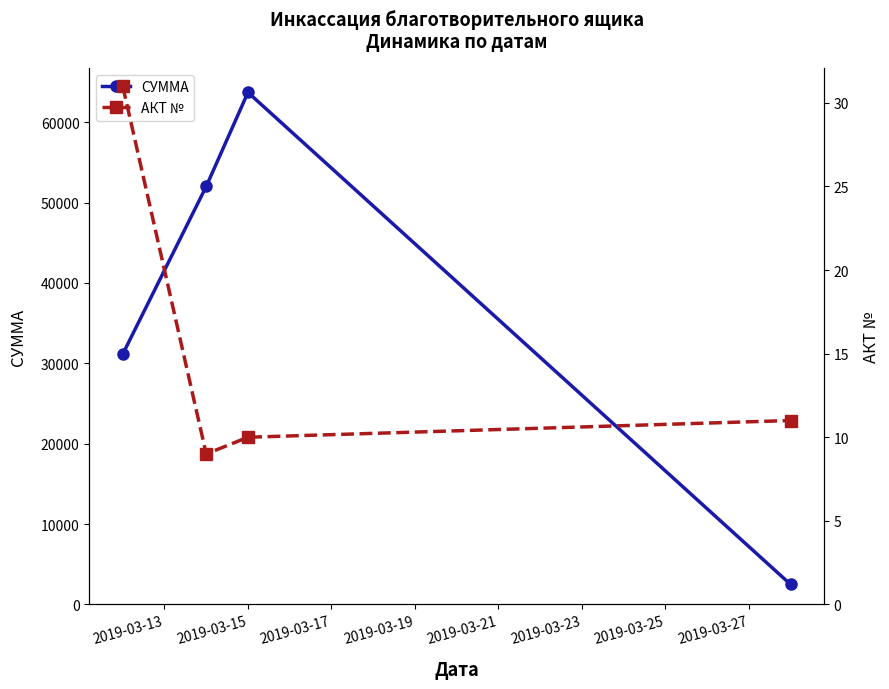

What is the difference between the maximum and second lowest values in the АКТ № series?

21.0